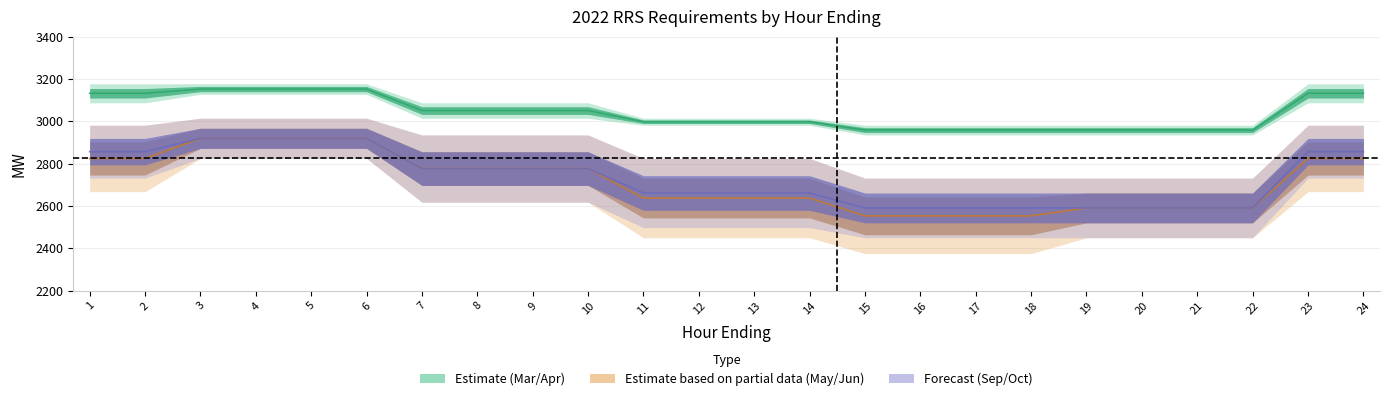

The Jun series shows 2637.5 at 12. True or false?

True